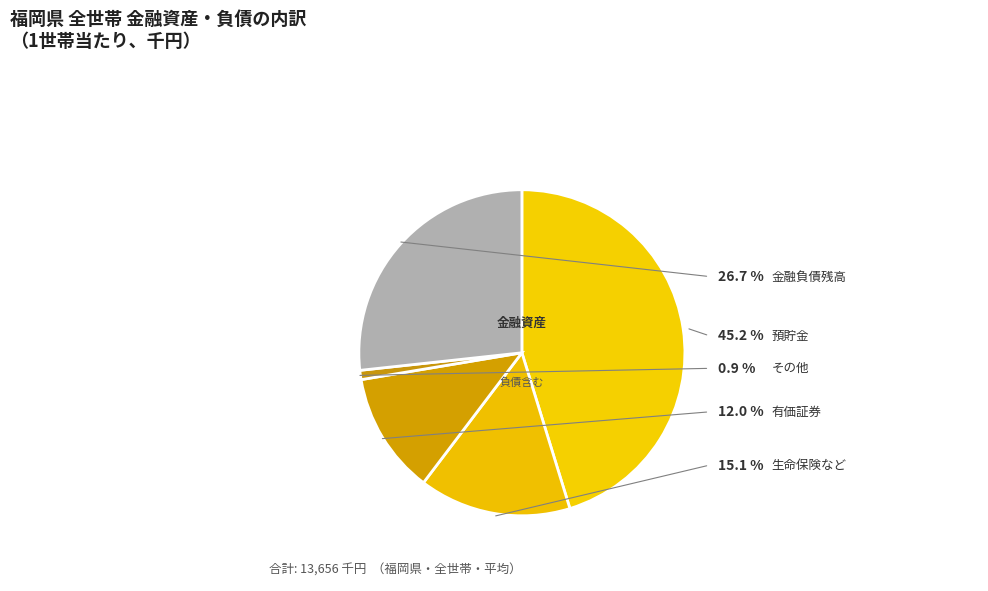

To the nearest percent, what is the combined percentage of その他 and 生命保険など?

16%